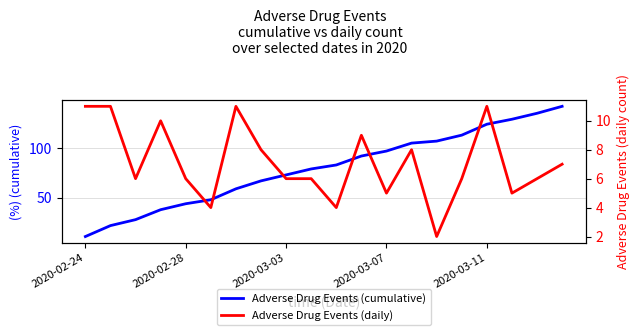

How many categories are shown in the chart?

20